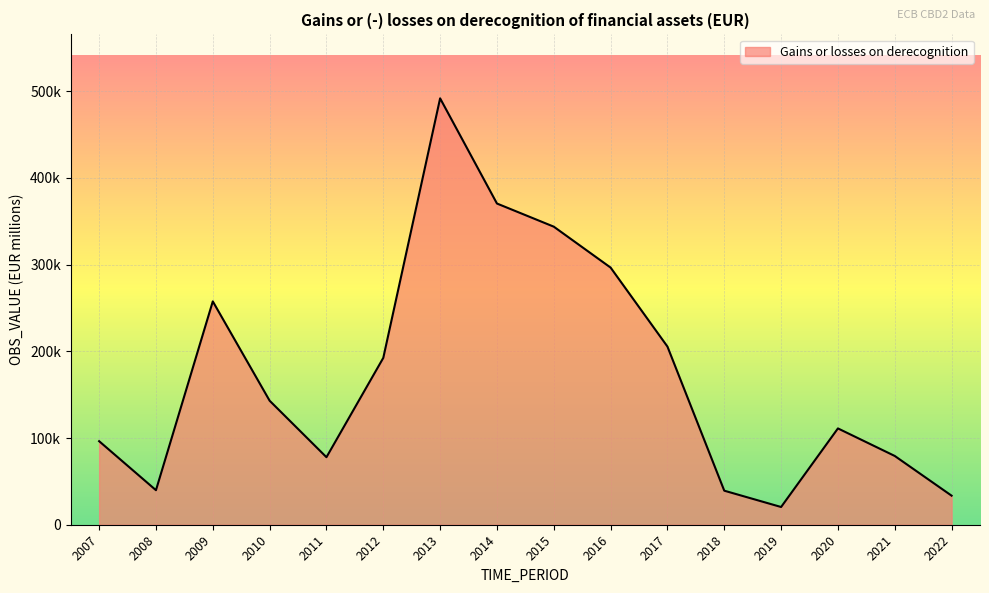

What value does the data have at 2022?

33515.8